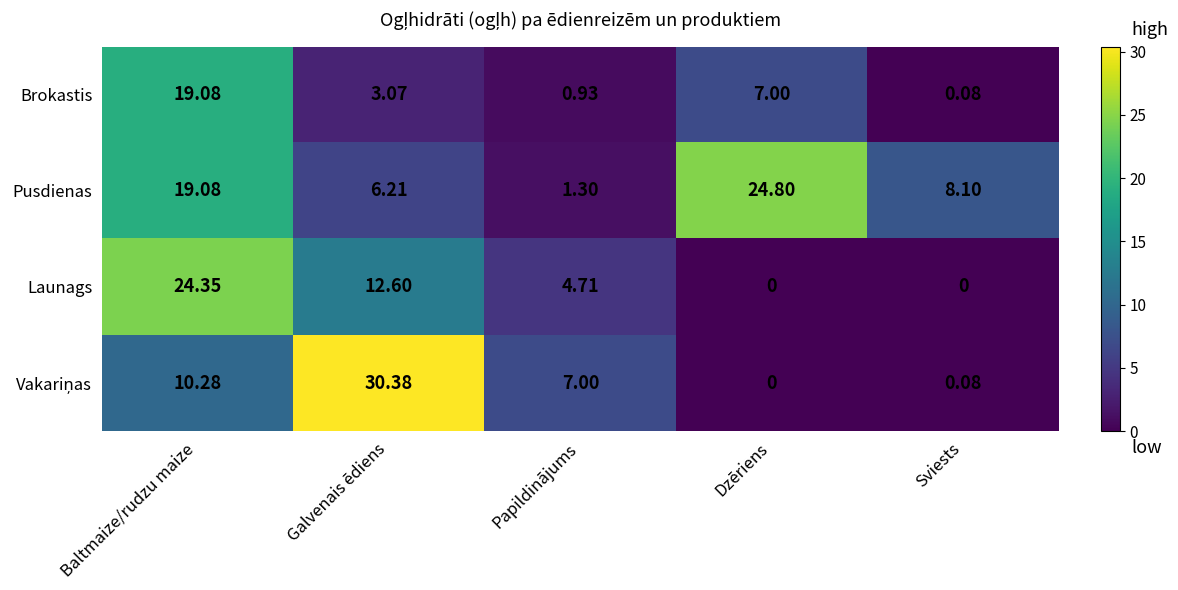

At which category is the sum across all series the highest?

Baltmaize/rudzu maize